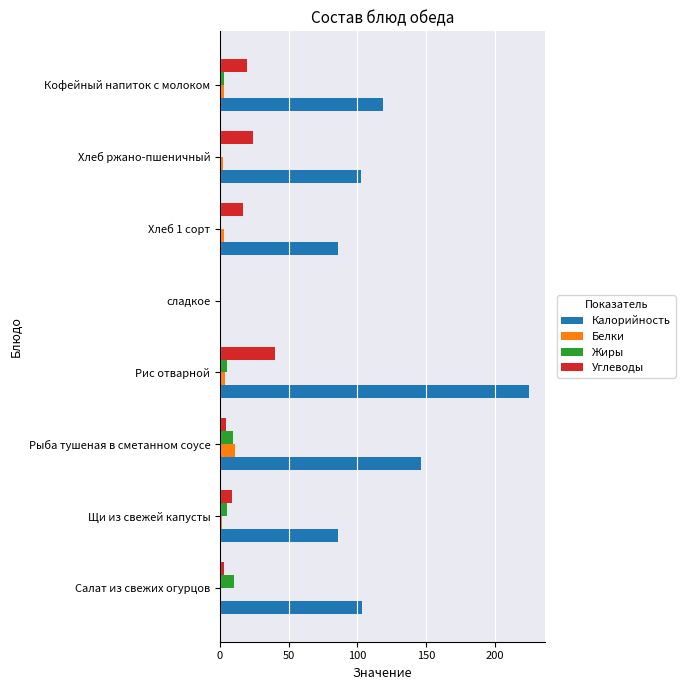

How many categories are shown in the chart?

8